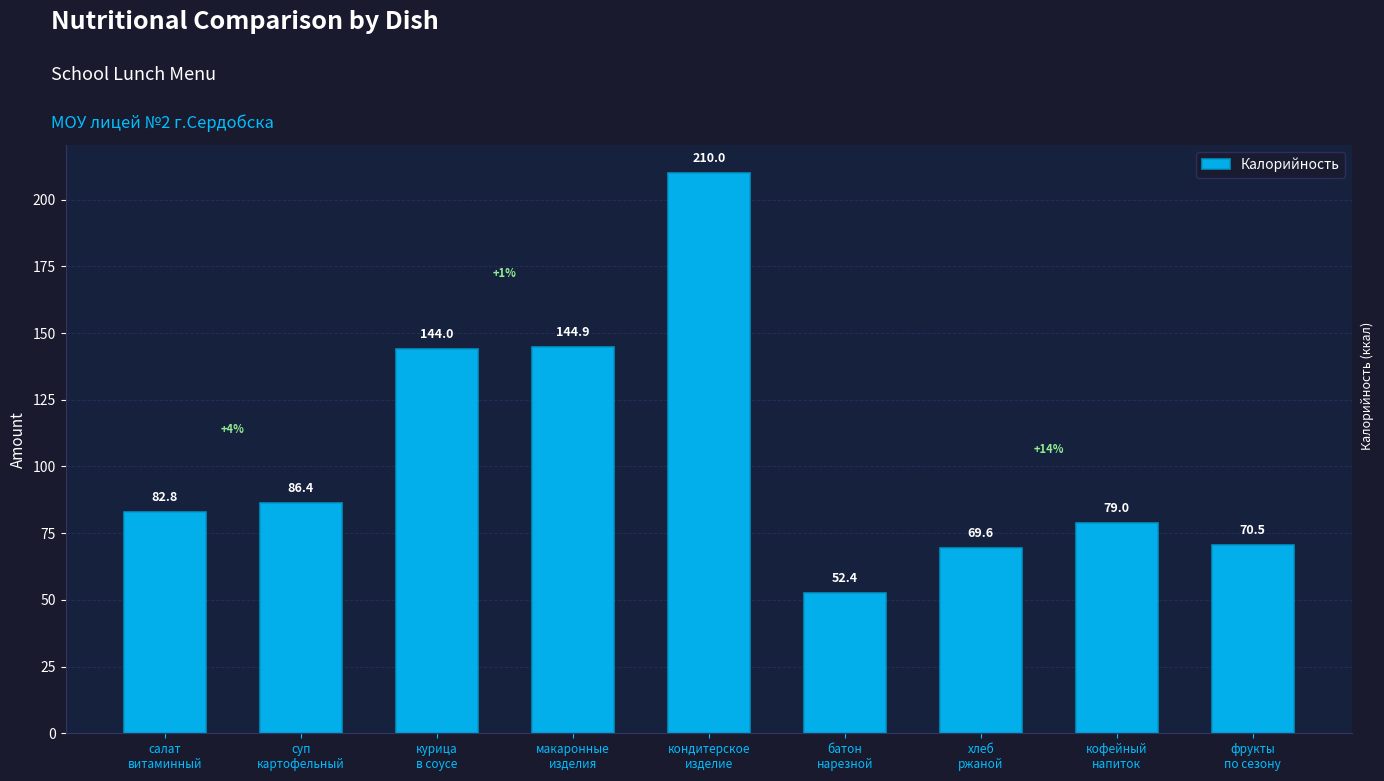

The value at фрукты
по сезону is 70.5. True or false?

True